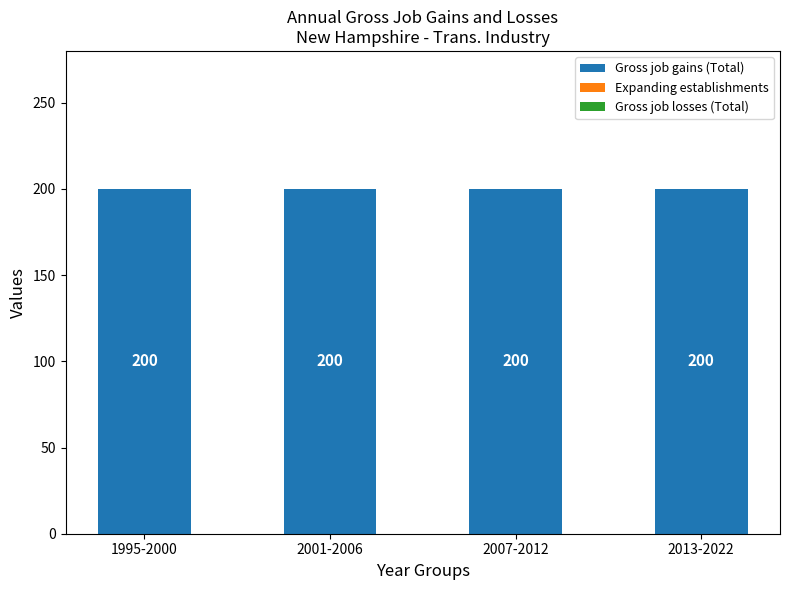

What is the spread (max minus min) of values at 2007-2012?

200